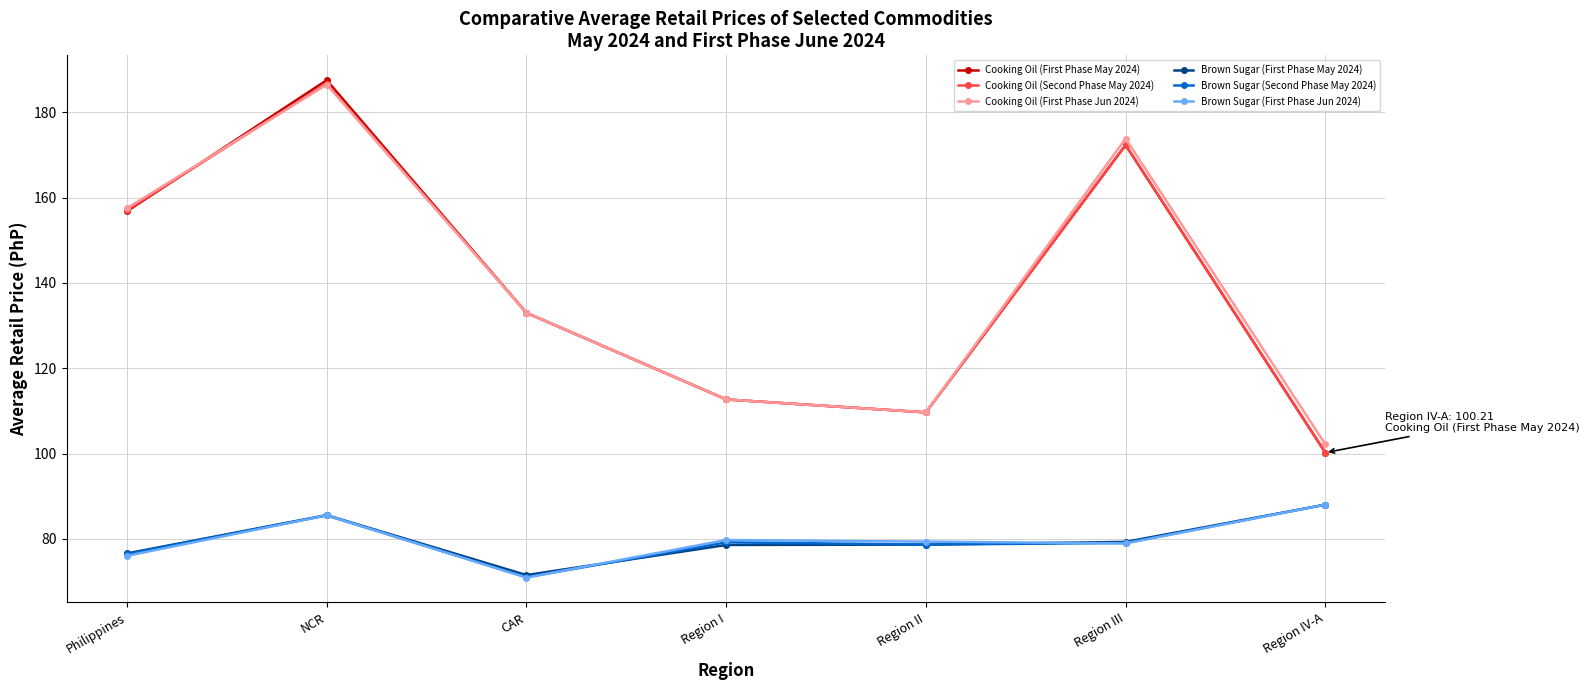

What is the lowest value of the Cooking Oil (Second Phase May 2024) series?

100.2